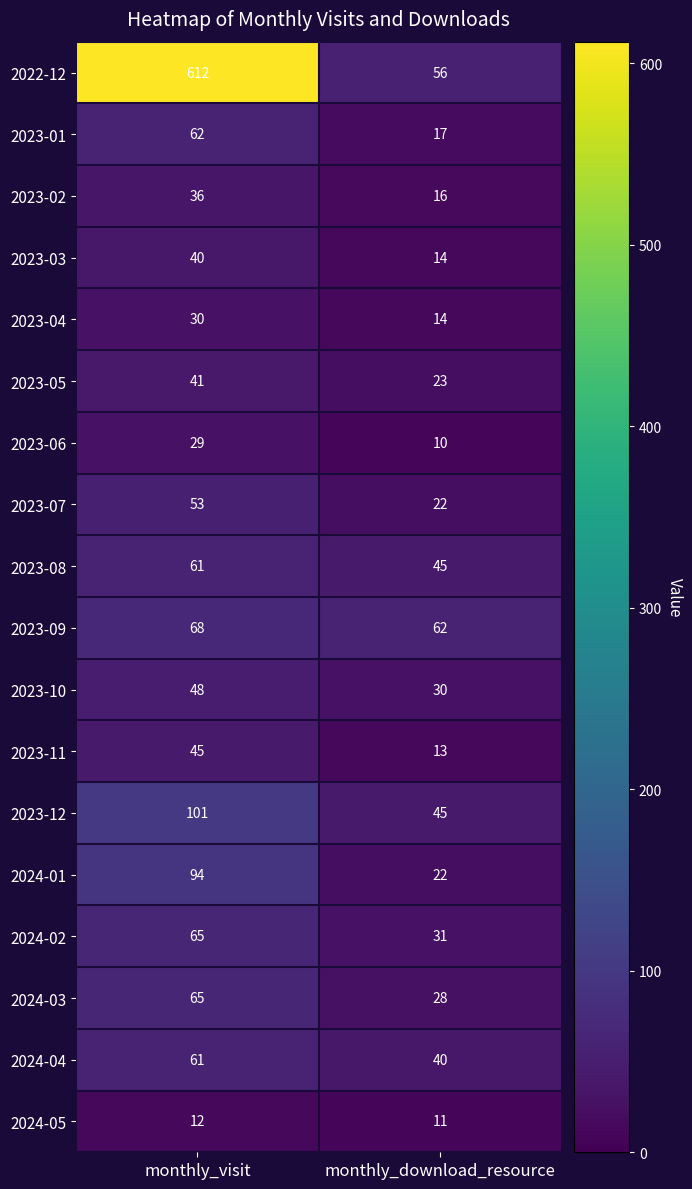

What is the greatest value displayed?

612